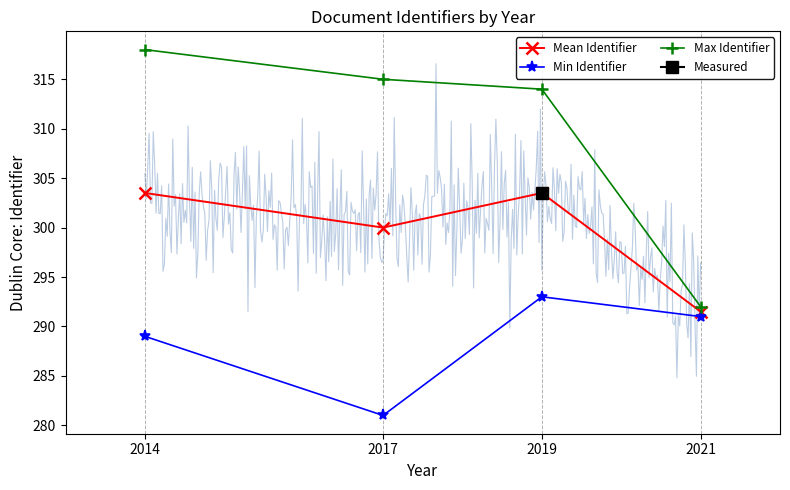

At which label is Mean Identifier closest to 297?

2017